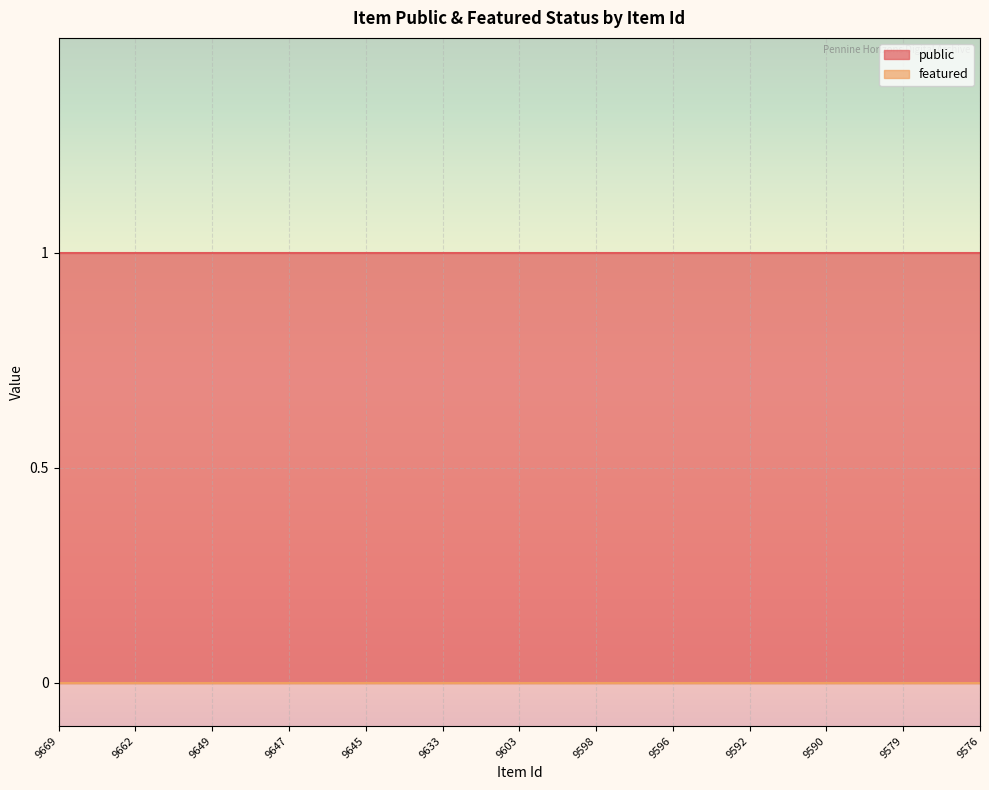

Rank the series by their maximum value, from lowest to highest.

featured, public